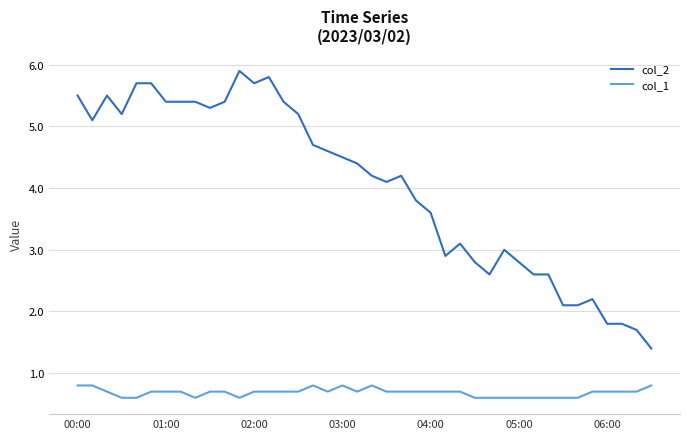

How many distinct data groups are displayed?

2